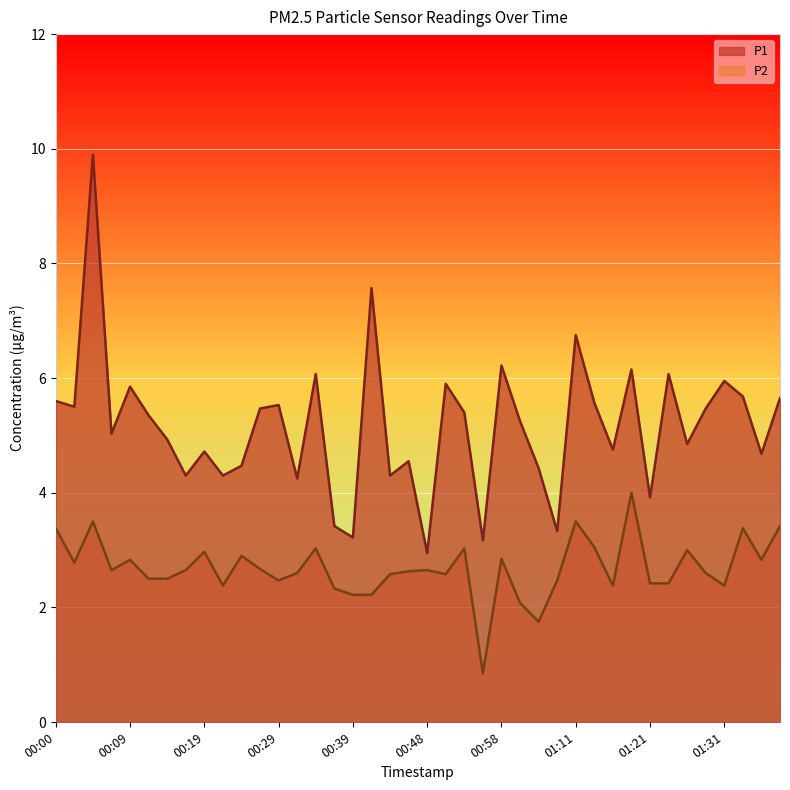

What is the label of the 19th point from the left?

00:44